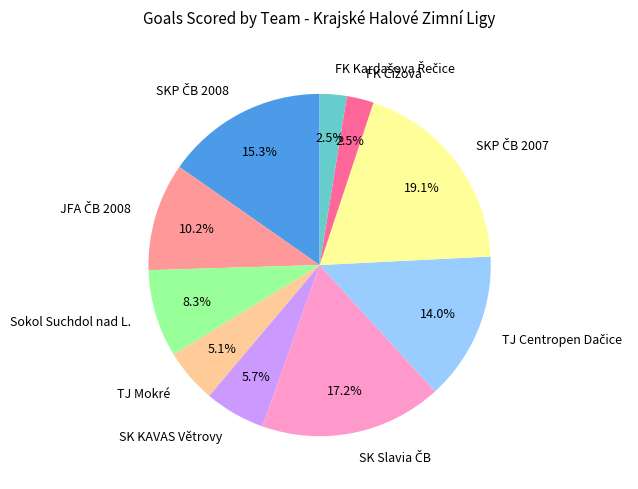

Is Sokol Suchdol nad L. the majority of the pie?

No